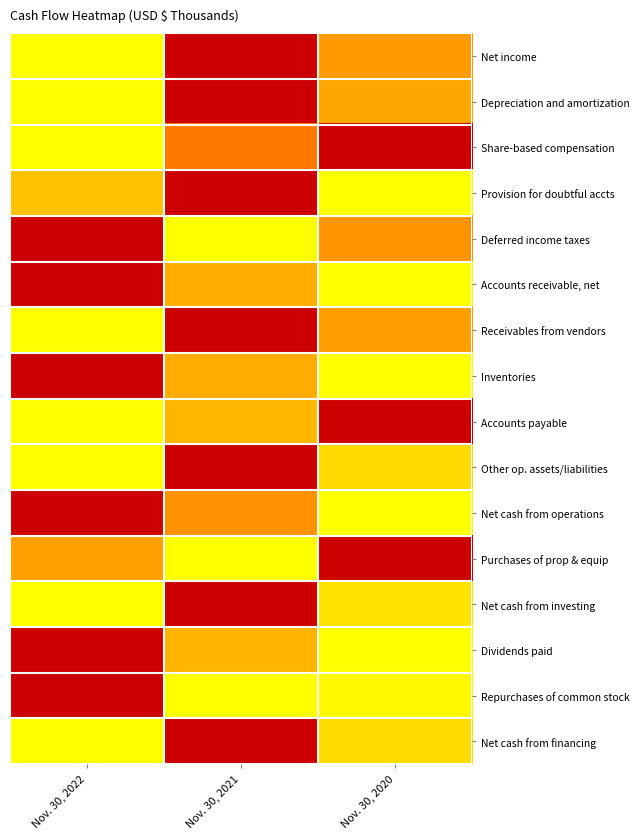

What is the difference between the highest and lowest values at Nov. 30, 2021?

1.0